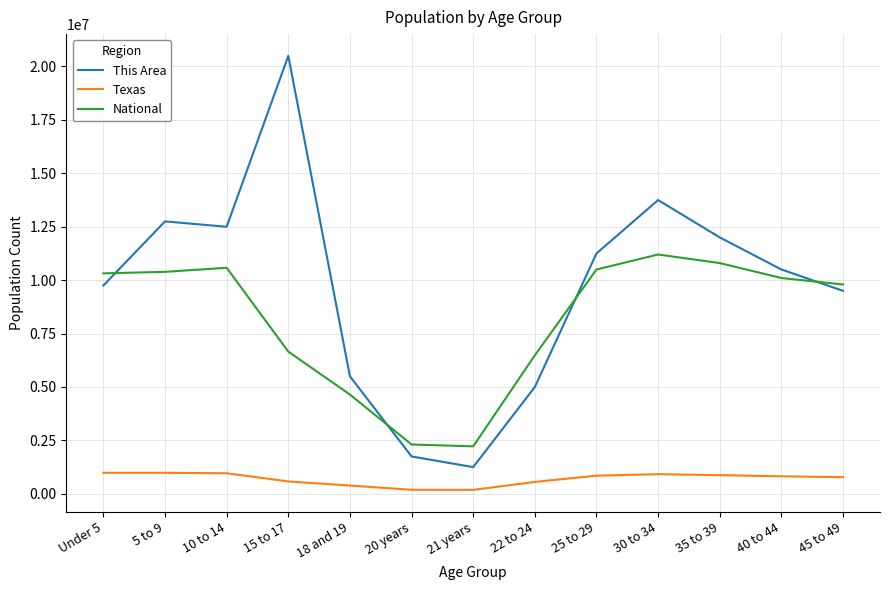

At how many categories does at least one series exceed 6659345?

9